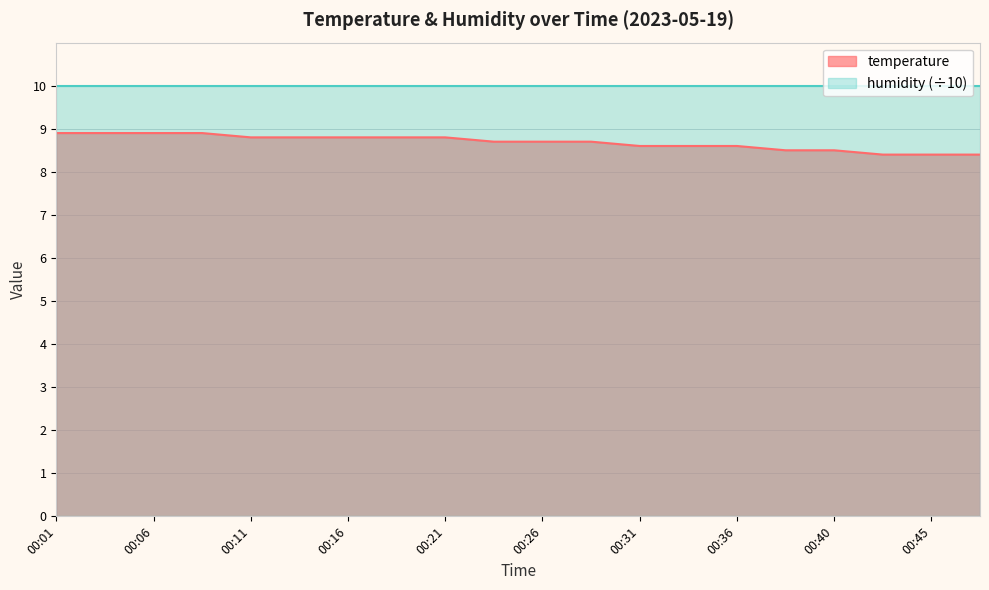

What is the smallest value displayed?

8.4